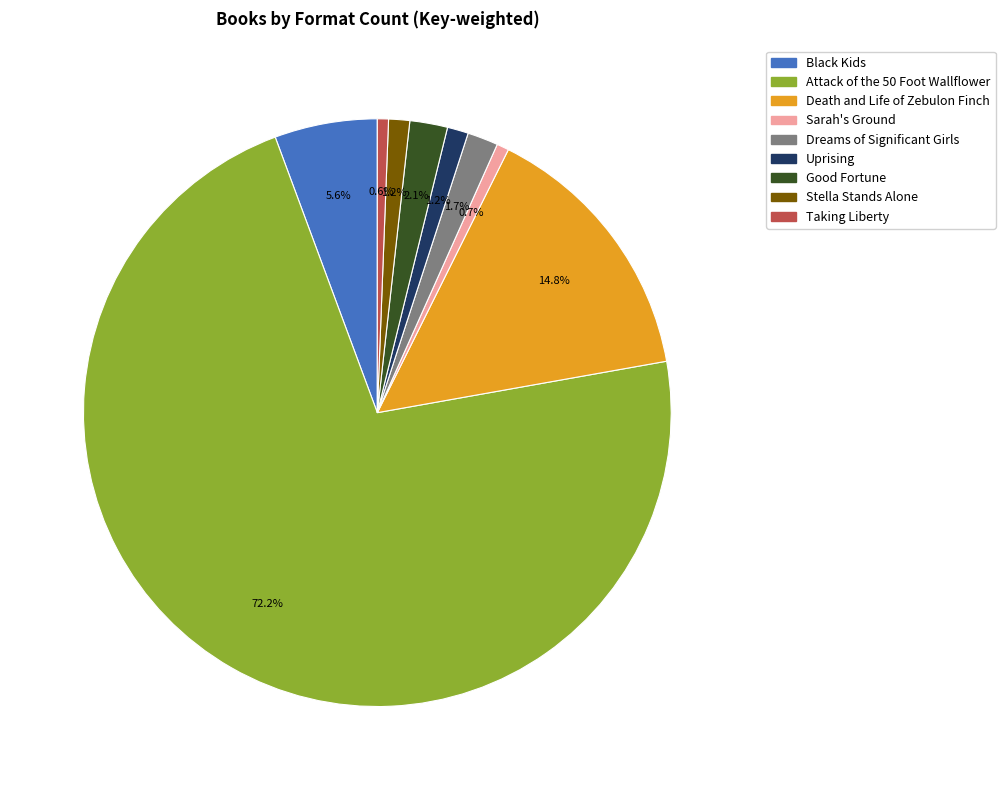

To the nearest percent, what percentage of the pie is Black Kids?

6%